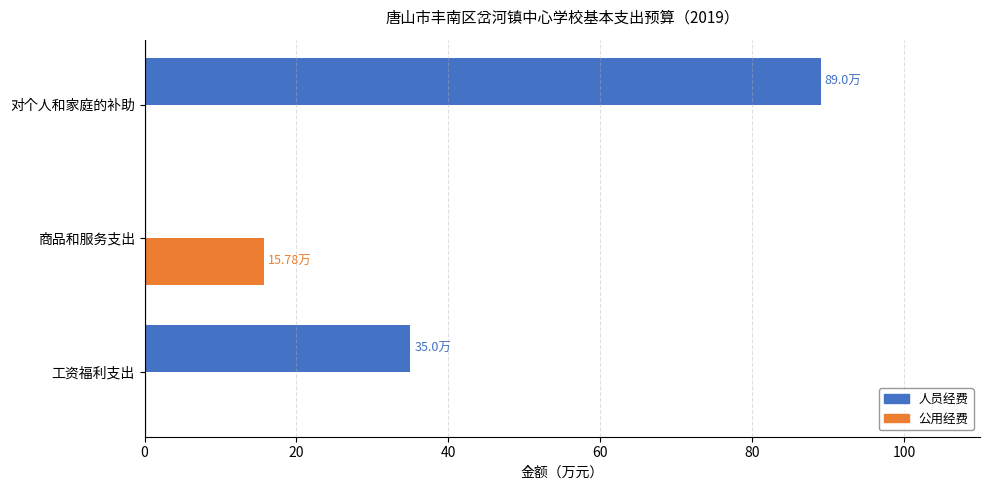

What is the sum of all 公用经费 values?

15.8